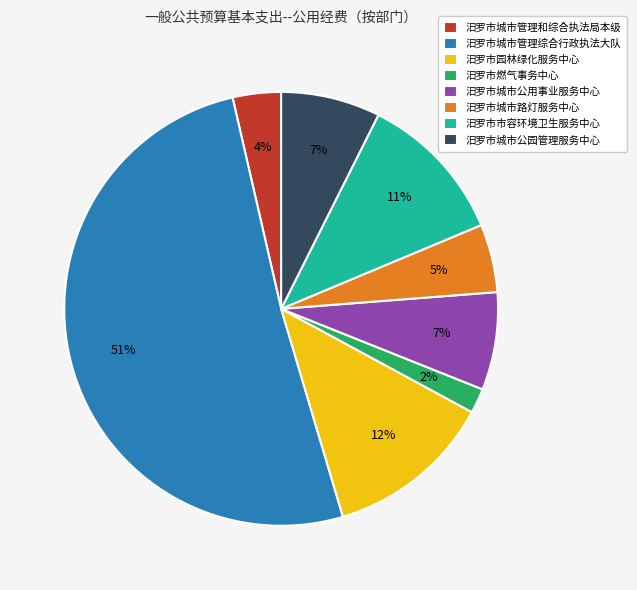

Is there any slice that represents more than half of the pie?

Yes